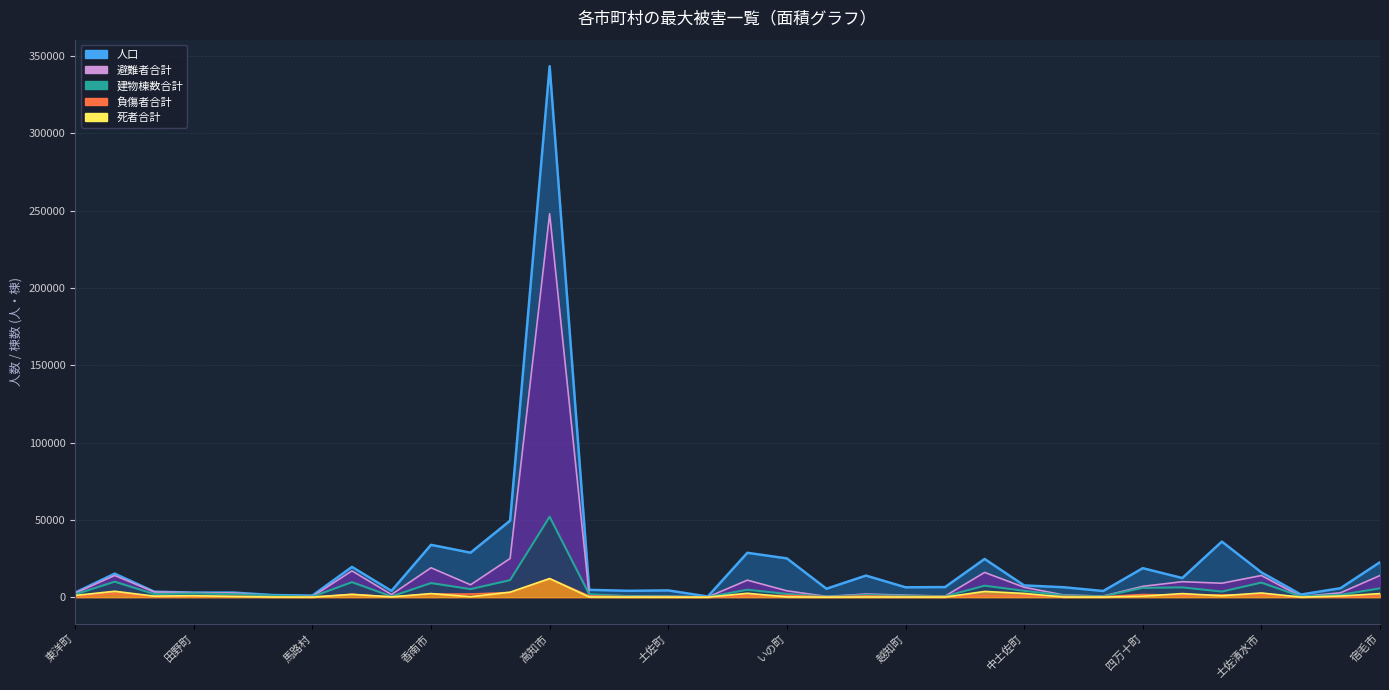

Is the value of 避難者合計 at 三原村 greater than the value of 建物棟数合計 at 香南市?

No